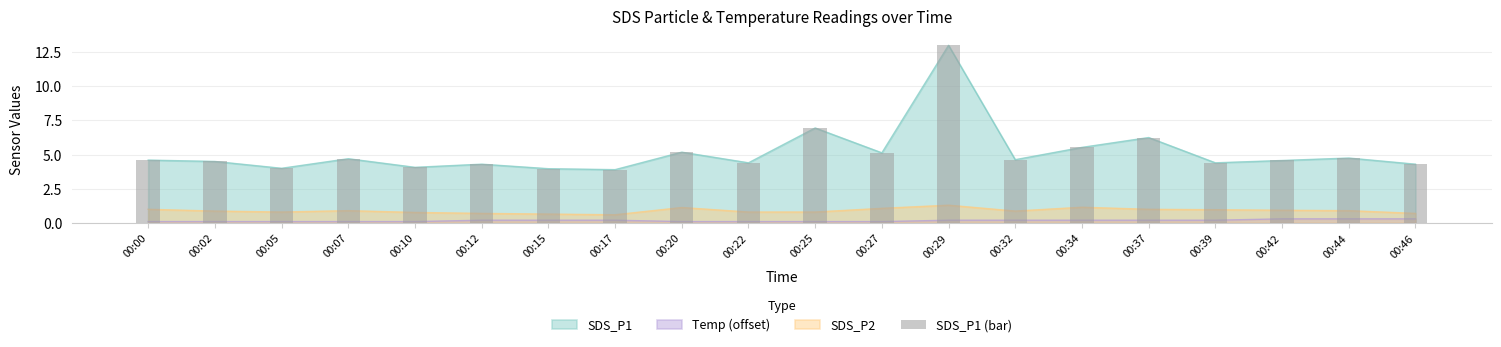

What is the maximum value shown in the chart?

13.0